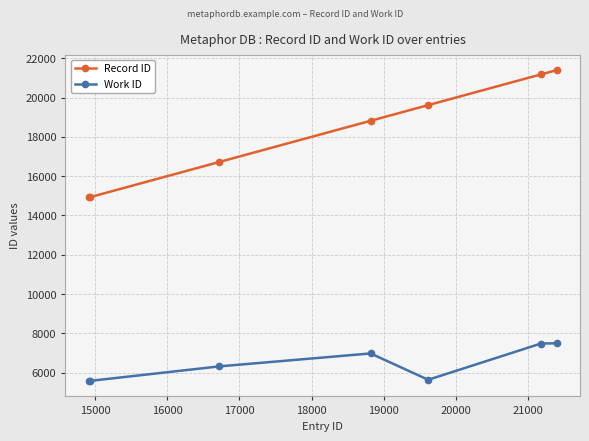

What is the lowest value of the Record ID series?

14916